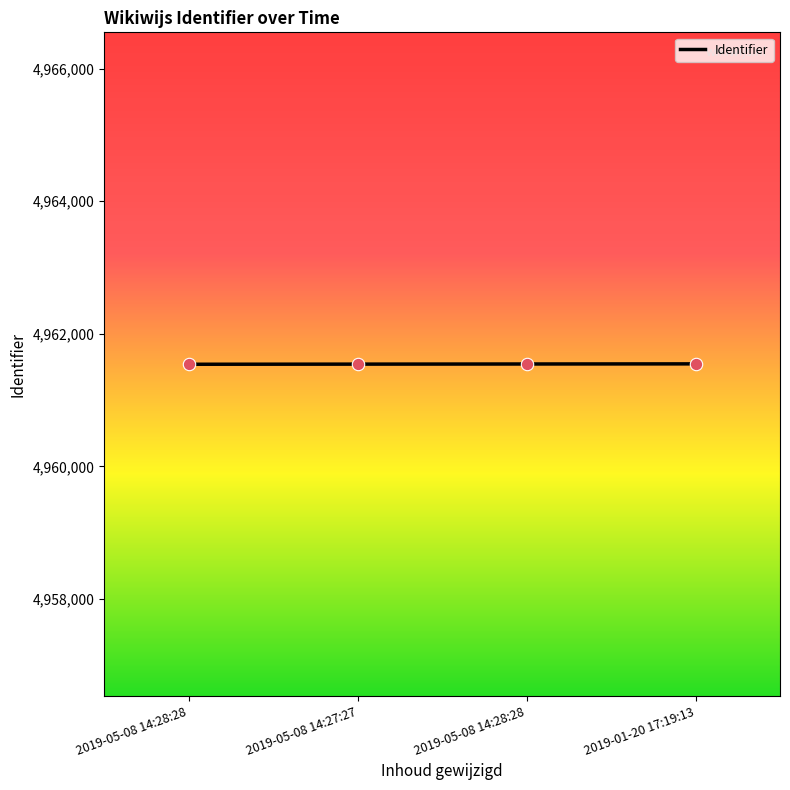

Between 2019-05-08 14:28:28 and 2019-05-08 14:27:27, which is larger?

2019-05-08 14:28:28